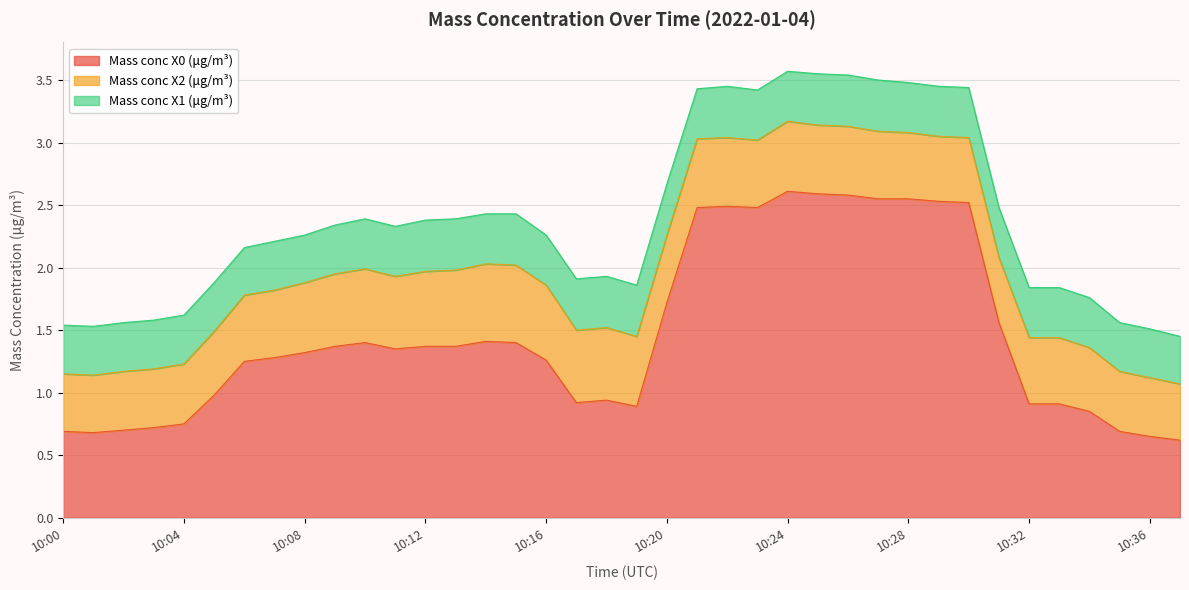

True or false: Mass conc X2 (μg/m³) has a value of 0.6 at 10:24.

True